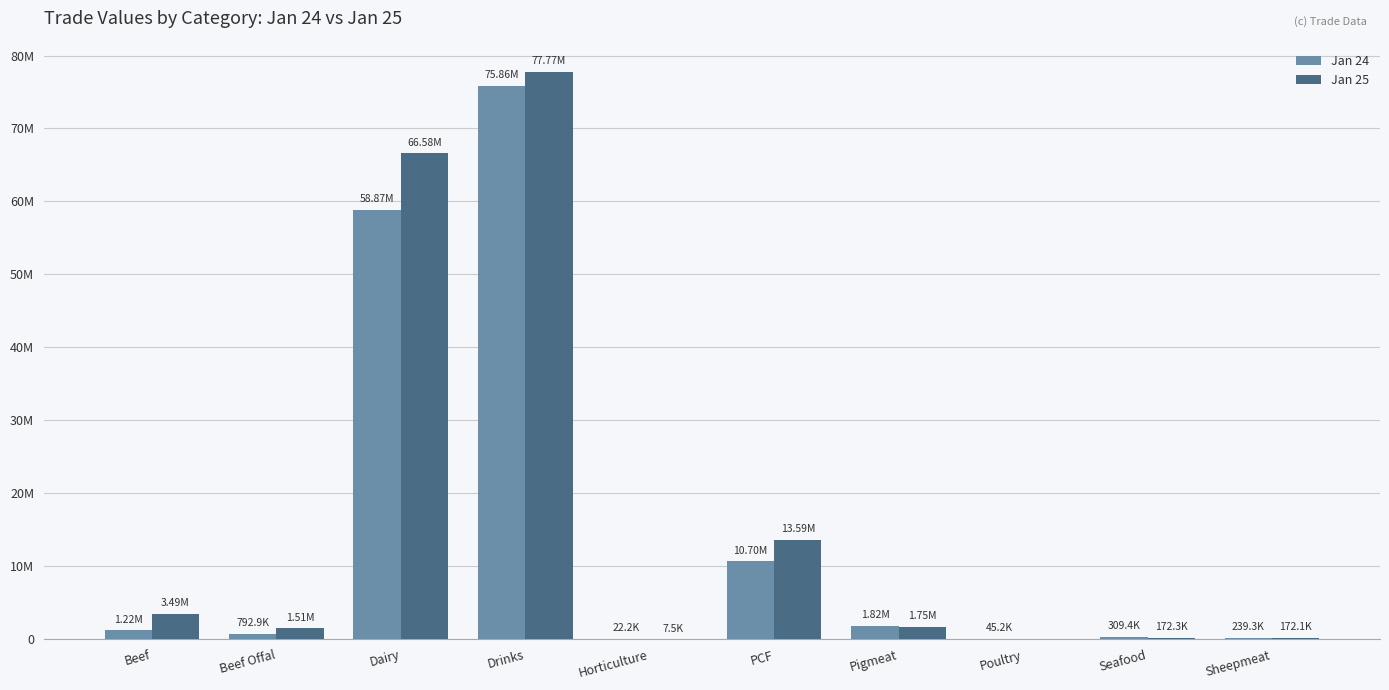

Is it true that Jan 25 equals 5156085 at PCF?

False